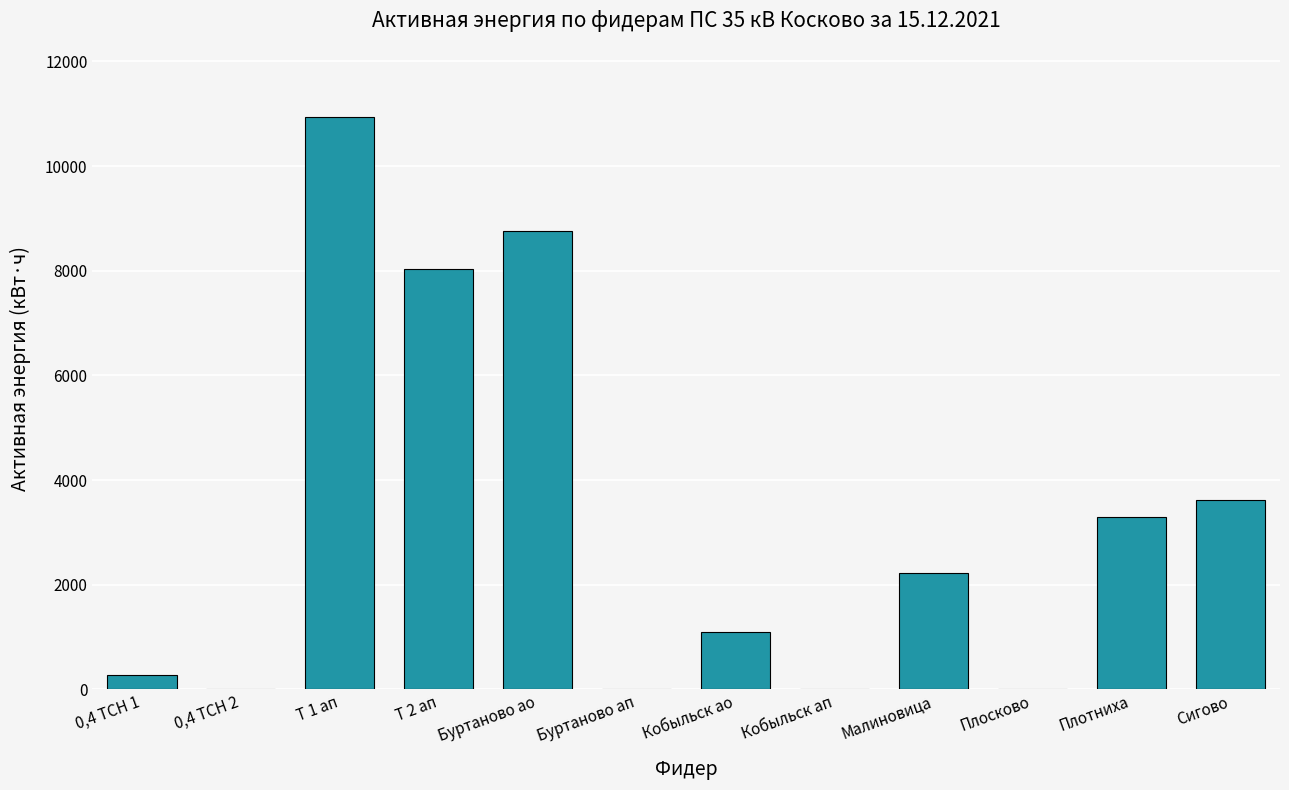

Are the bars horizontal?

No